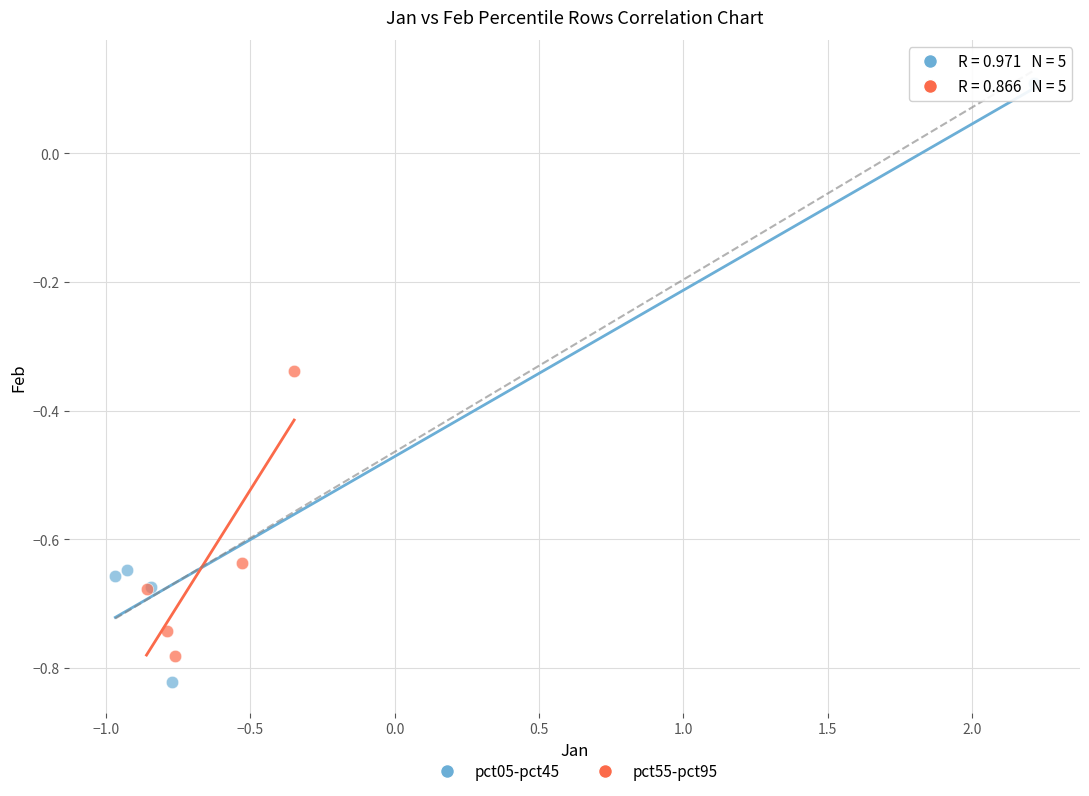

Which series has the widest spread of Y values?

pct05-pct45